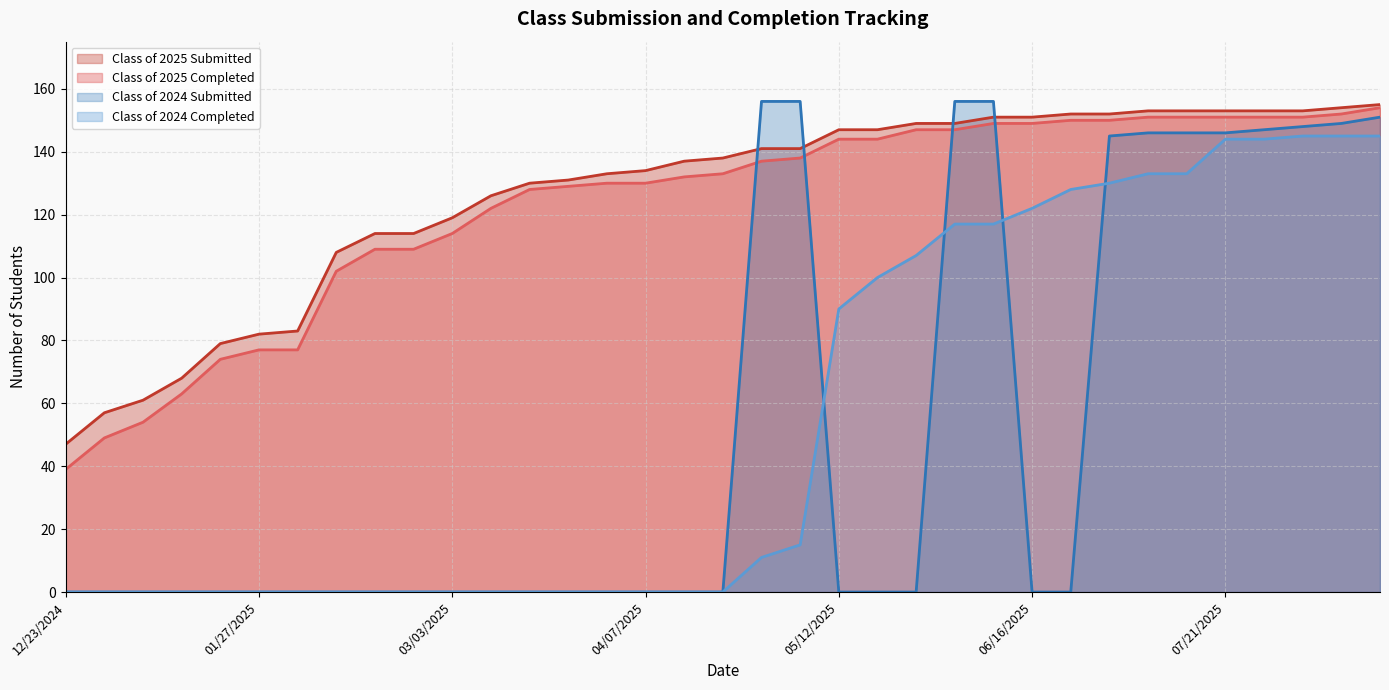

Is the value of Class of 2025 Completed at 03/10/2025 greater than the value of Class of 2025 Submitted at 07/14/2025?

No